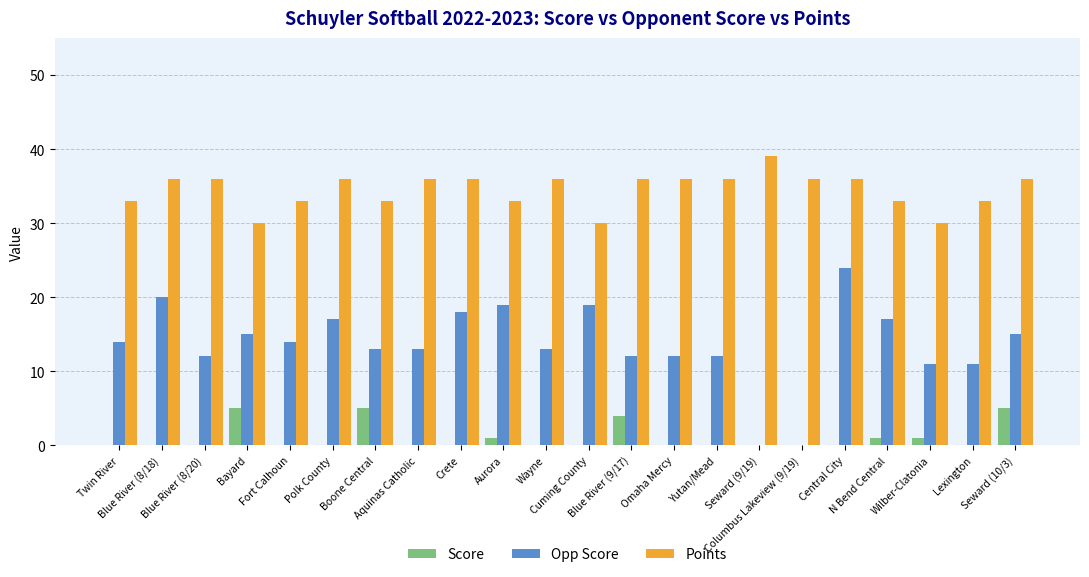

Which series has the largest total across all categories?

Points